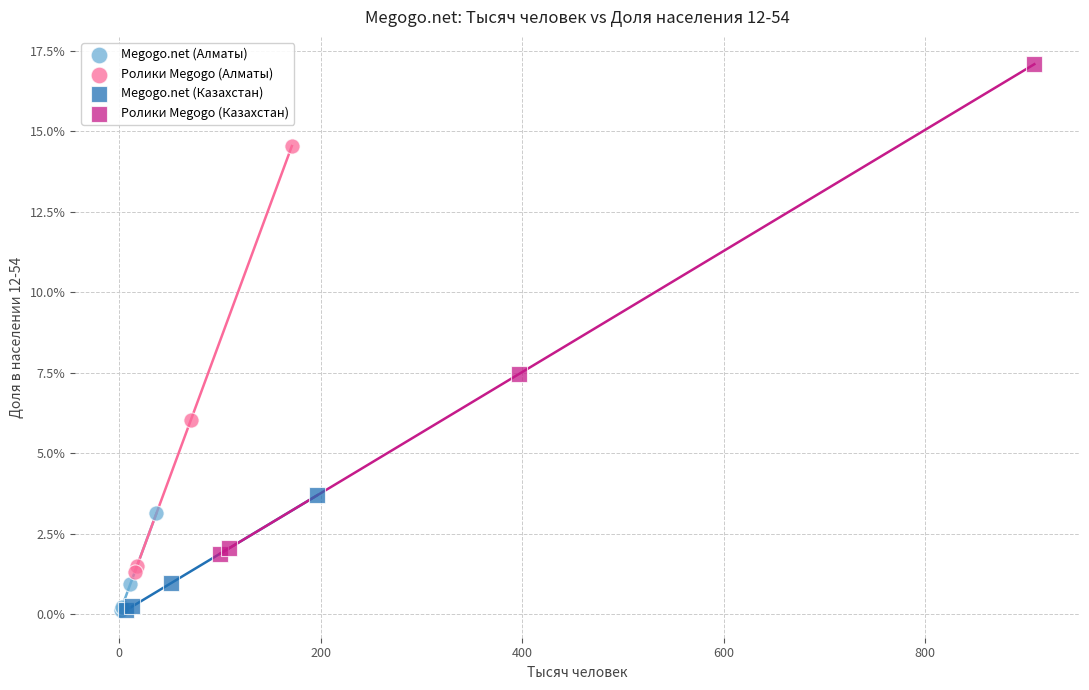

Which series reaches the maximum Y coordinate?

Ролики Megogo (Казахстан)